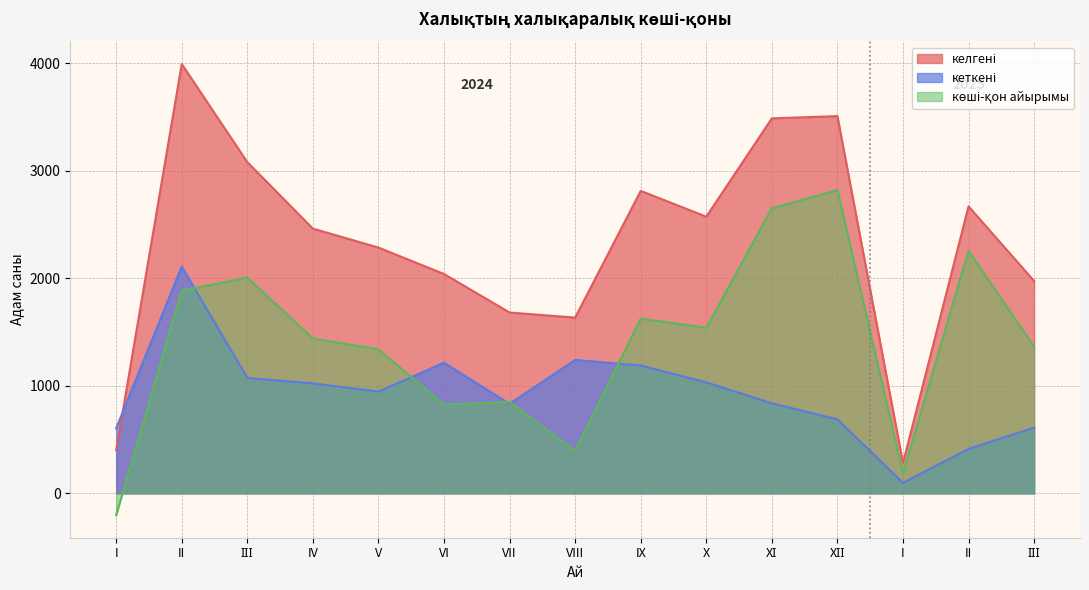

The көші-қон айырымы series shows 398 at IX. True or false?

False